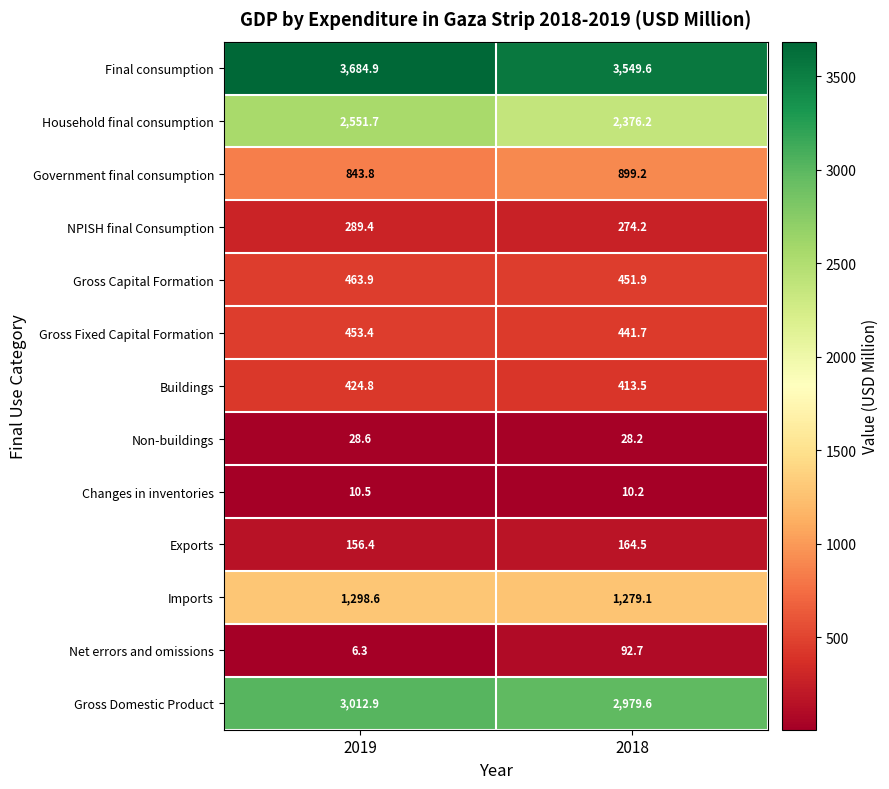

What is the total value across all series at 2018?

12960.6